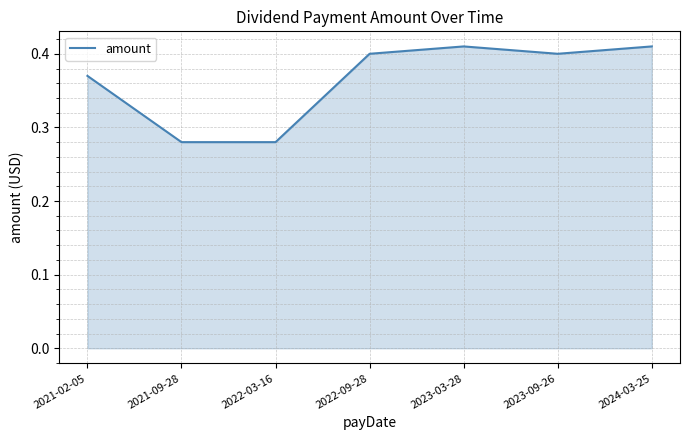

What is the sum of the values at 2021-09-28 and 2023-03-28?

0.7